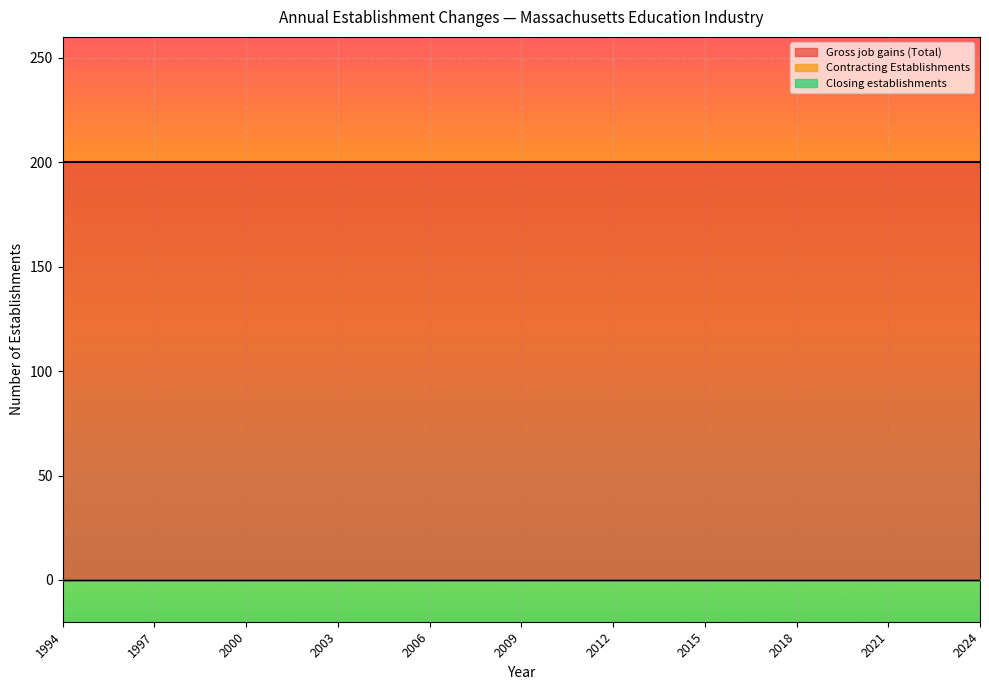

True or false: Gross job gains (Total) and Closing establishments cross at least once.

False